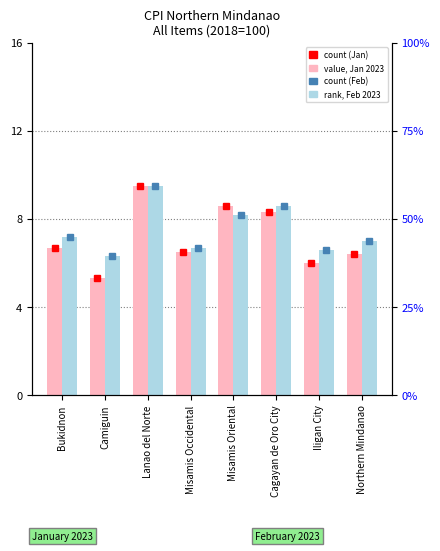

Between Camiguin and Northern Mindanao, which series saw the biggest shift?

Jan 2023